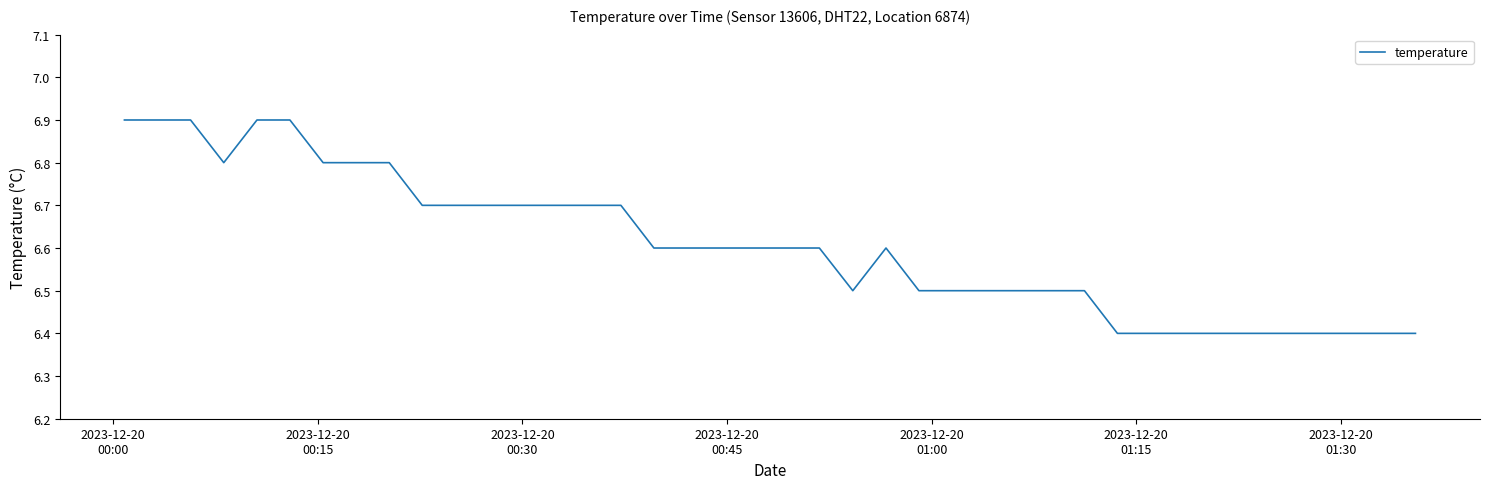

What is the smallest value displayed?

6.4